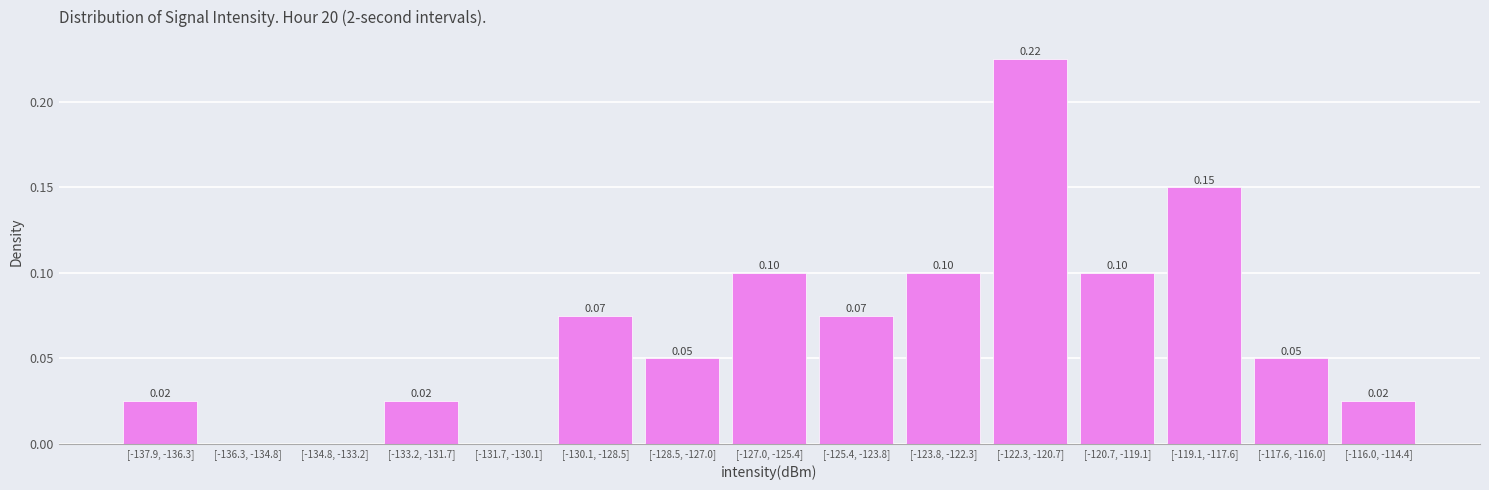

What is the sum of all values?

1.0